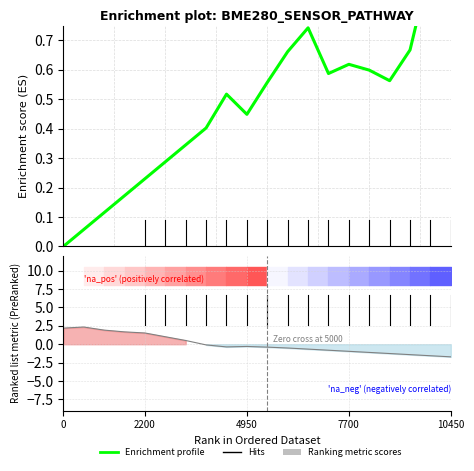

What is the label of the 12th point from the right?

8